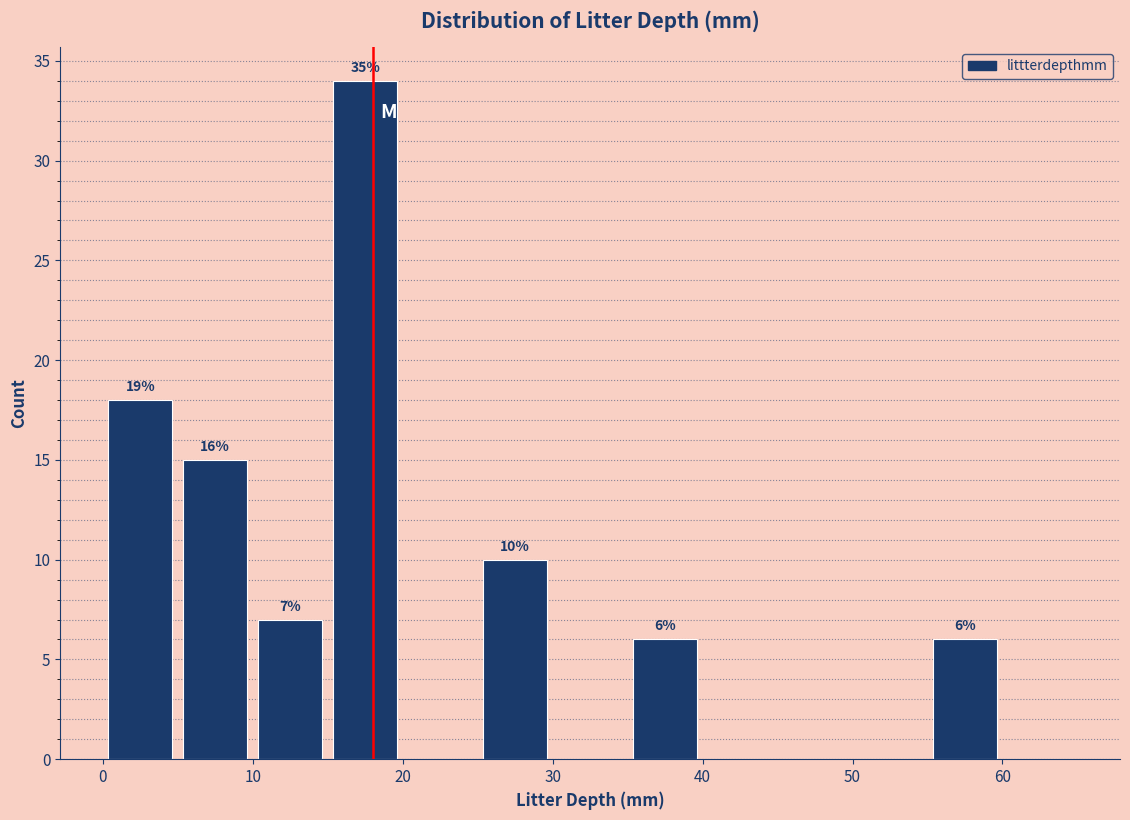

Over which range of the x-axis is the bar tallest?

15 to 20